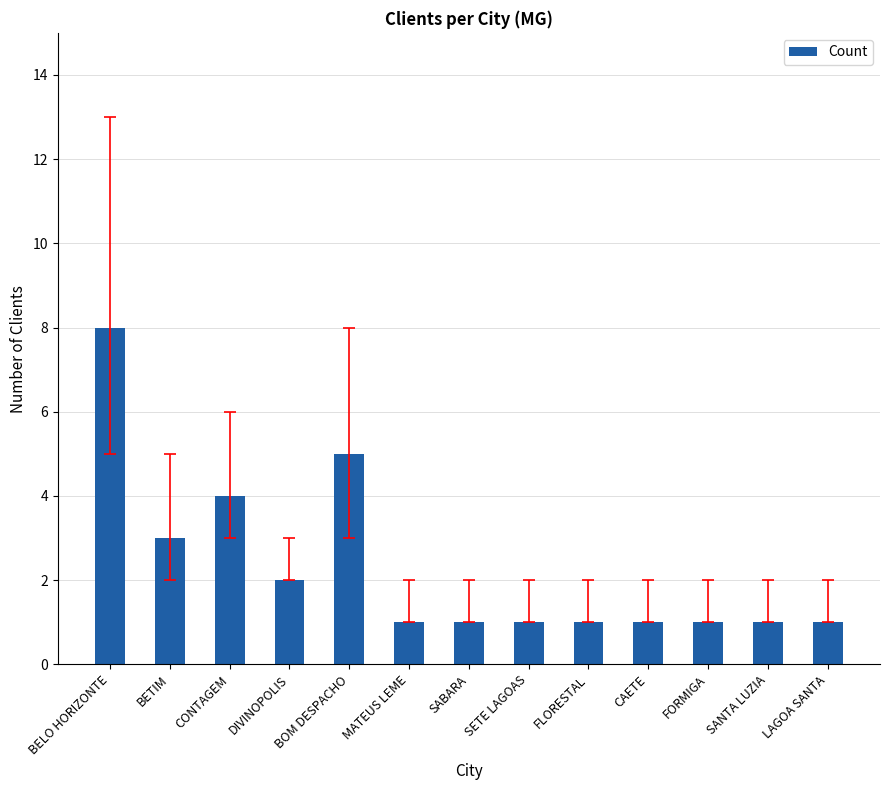

The value at SETE LAGOAS is 2. True or false?

False